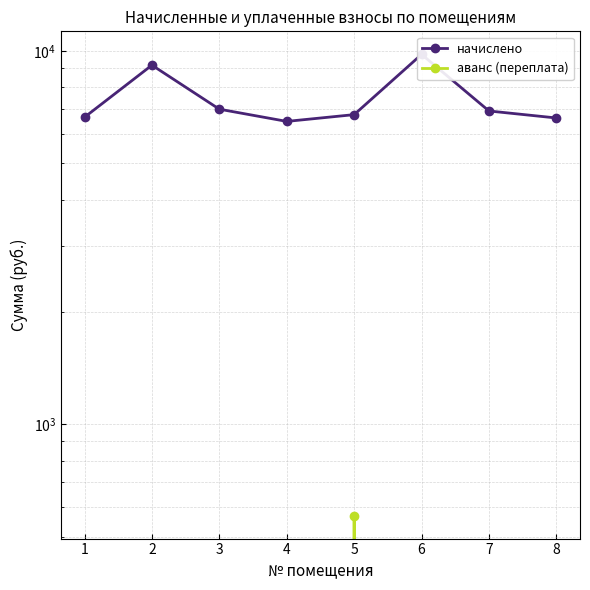

Is the value of аванс (переплата) at 8 greater than the value of начислено at 5?

No